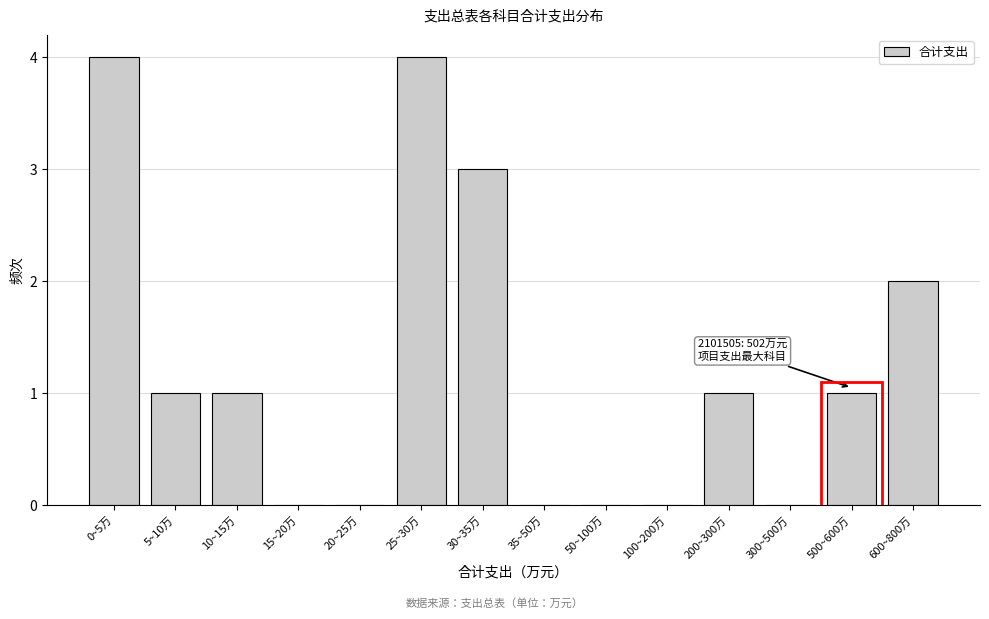

Reading right to left, list all the values displayed in this chart.

600~800万=2	500~600万=1	300~500万=0	200~300万=1	100~200万=0	50~100万=0	35~50万=0	30~35万=3	25~30万=4	20~25万=0	15~20万=0	10~15万=1	5~10万=1	0~5万=4